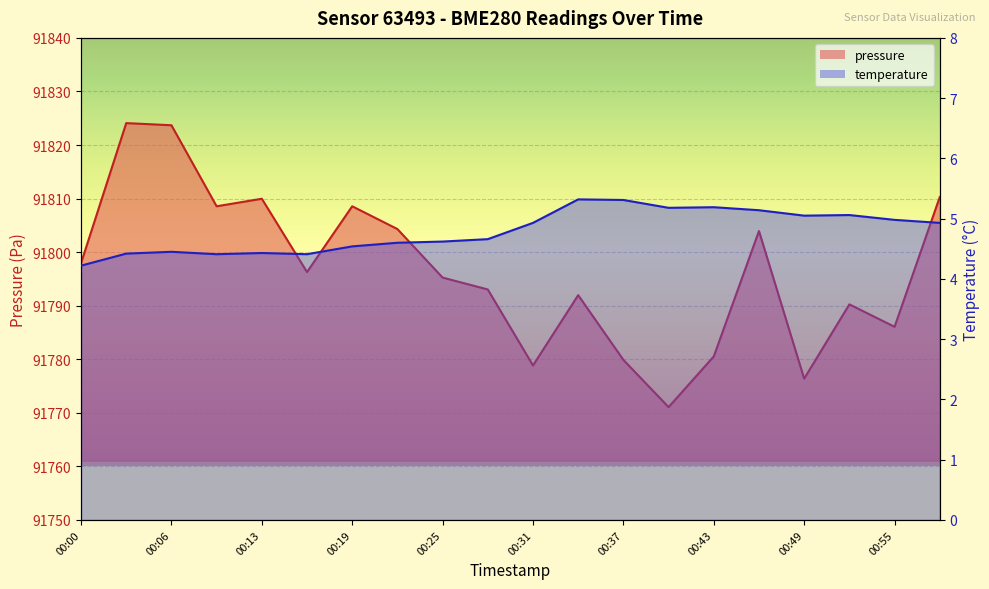

What is the difference between the maximum and minimum values in the temperature series?

1.1